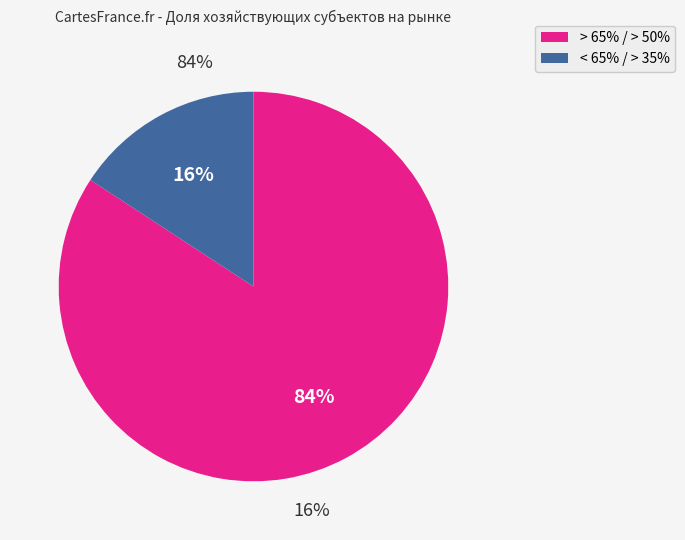

How many slices are in this pie chart?

2